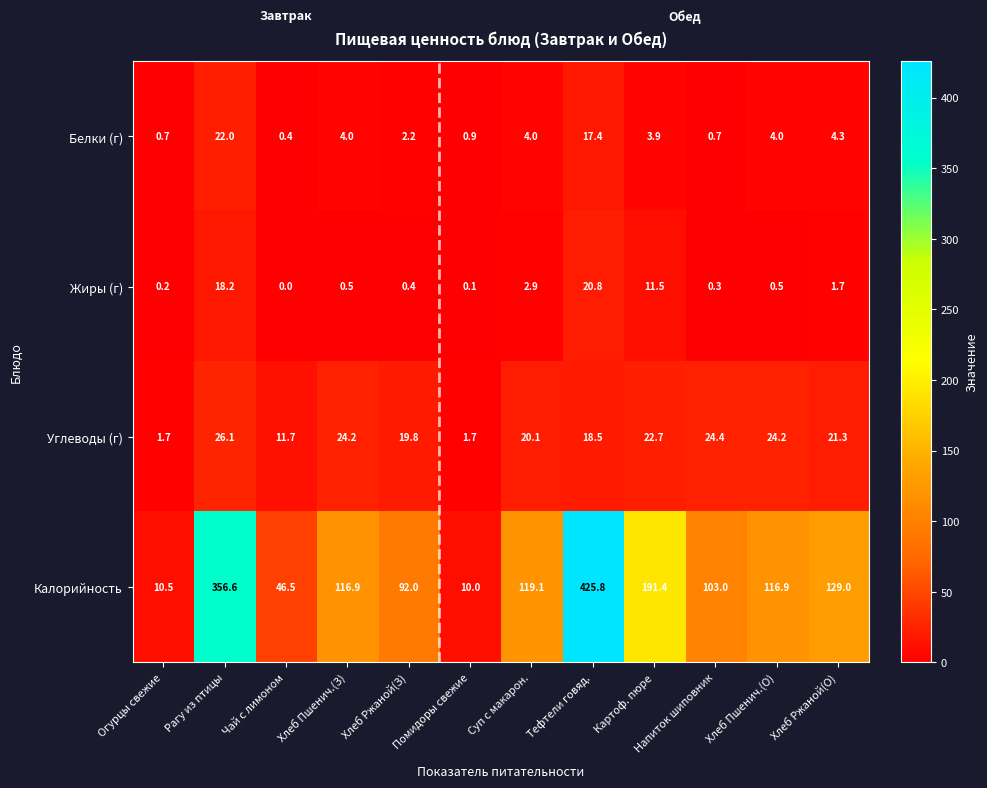

What is the total value across all series at Хлеб Пшенич.(З)?

145.6